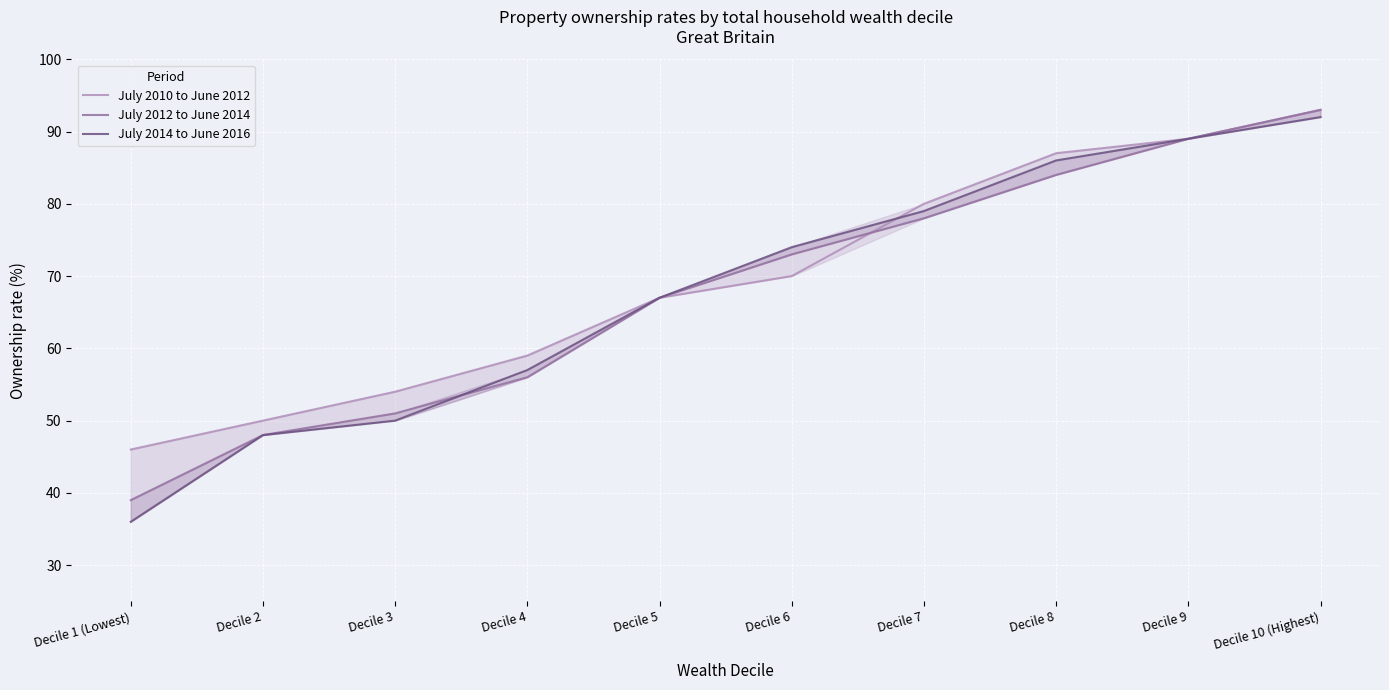

What are all the series names shown in the legend?

July 2010 to June 2012, July 2012 to June 2014, July 2014 to June 2016